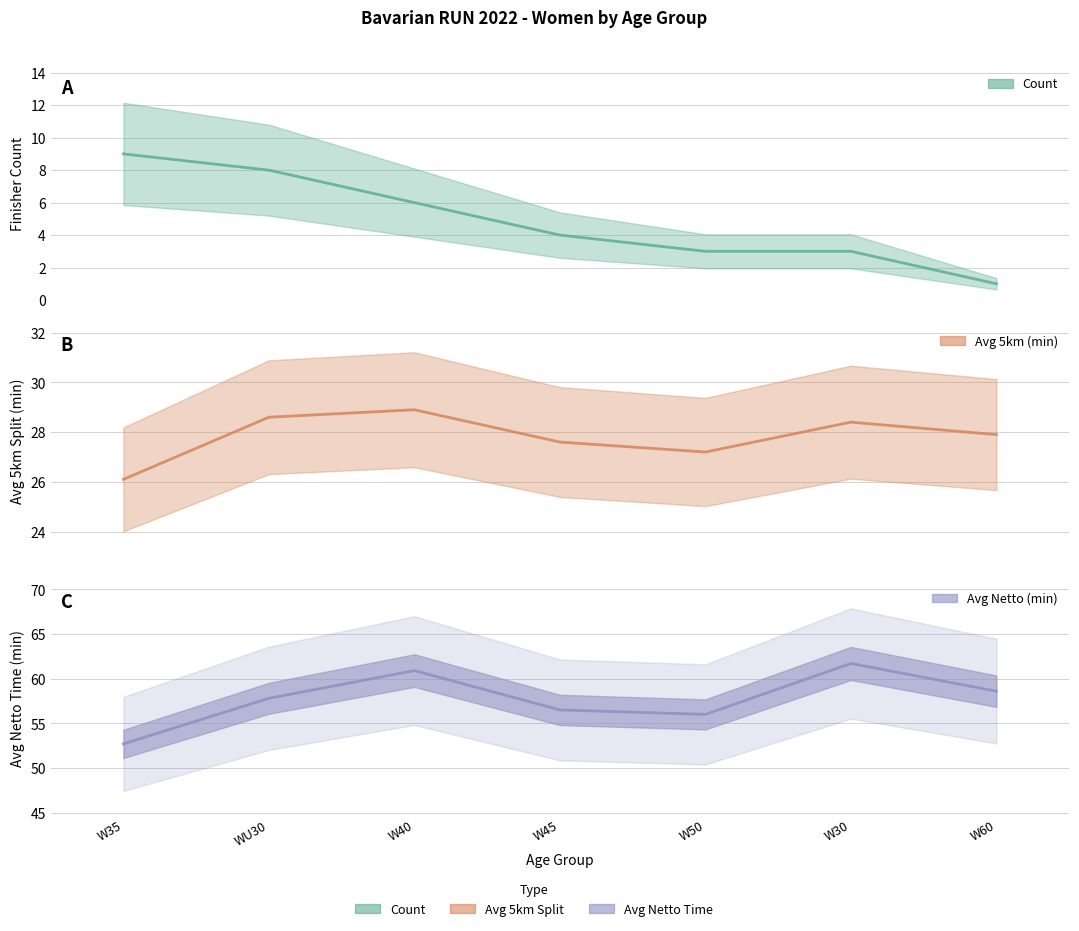

What are all the series names shown in the legend?

Count, Avg 5km (min), Avg Netto (min)